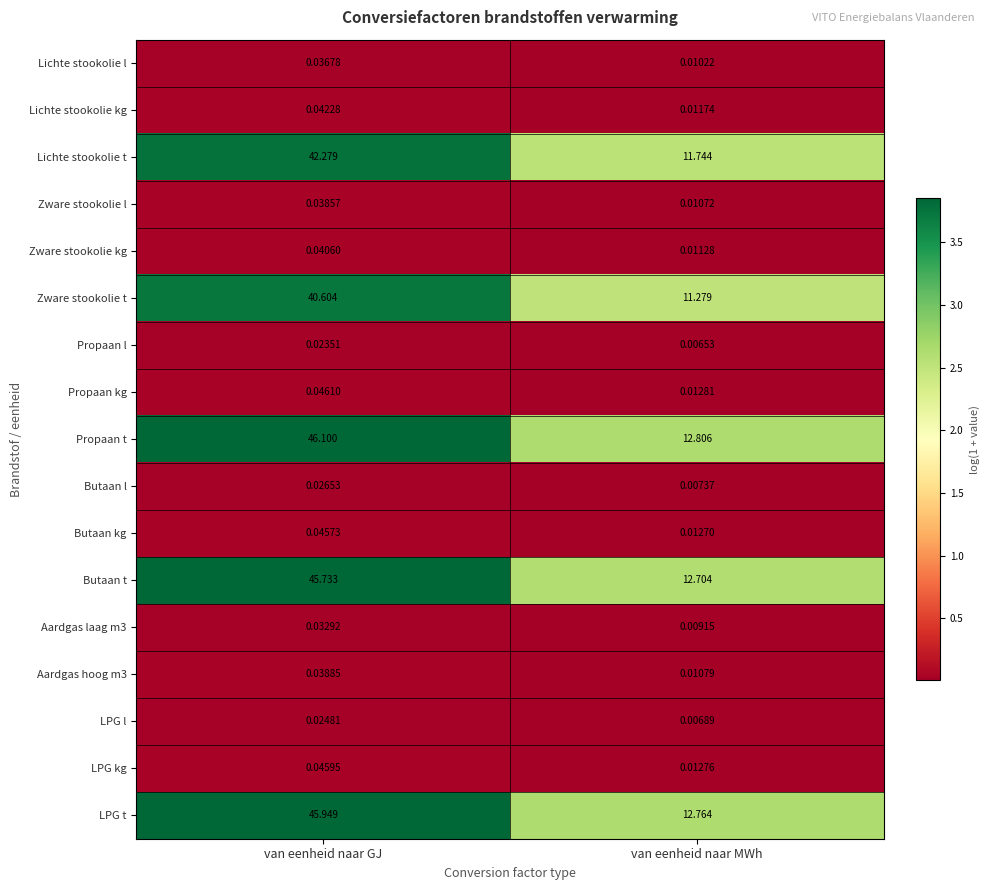

At how many categories does at least one series exceed 1?

2